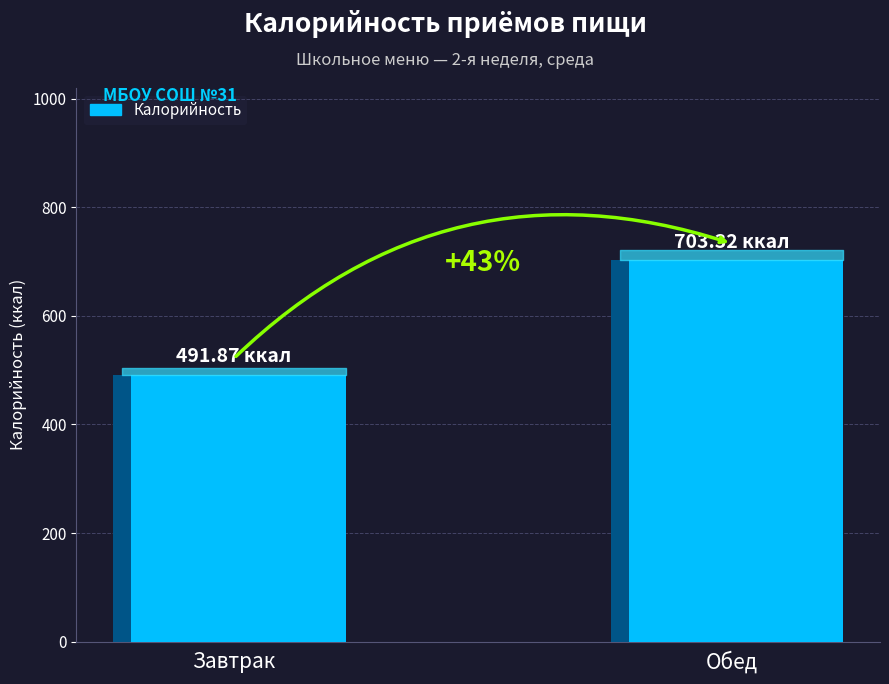

Is it true that the value at Завтрак is 491.9?

True